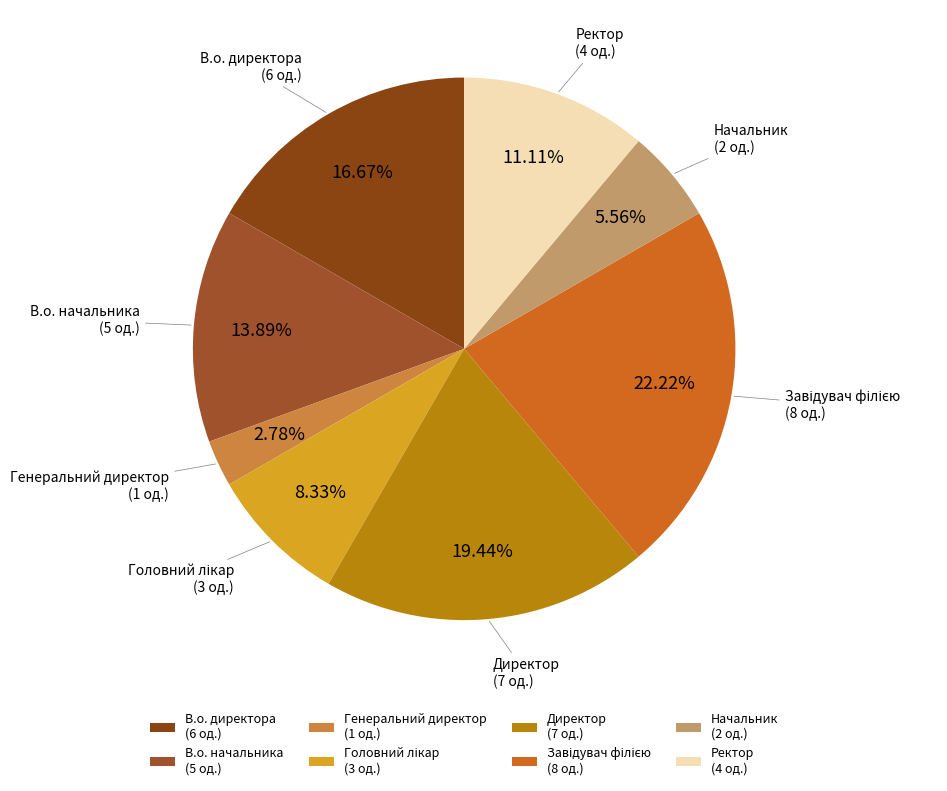

Is it true that Ректор is 11% of the pie?

True